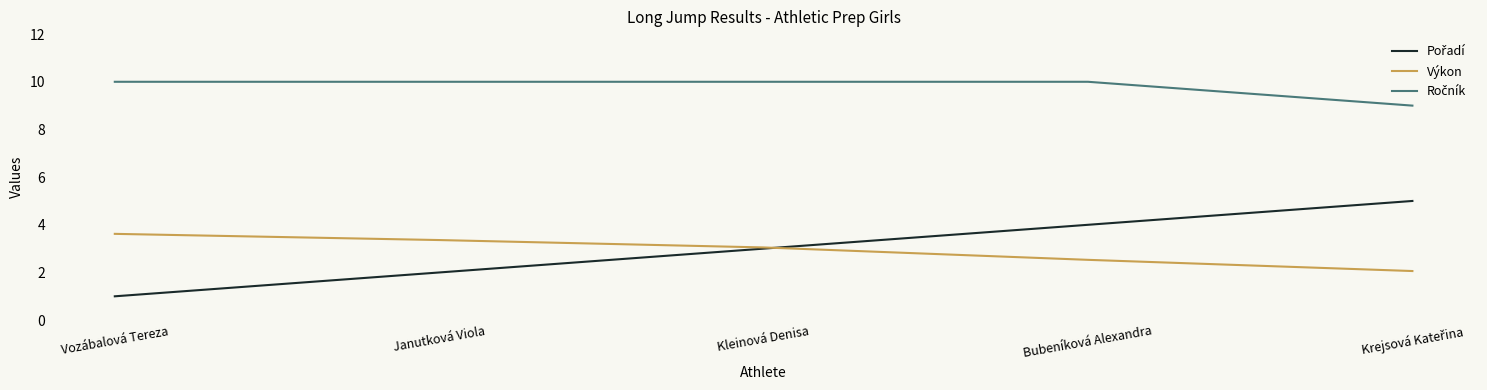

What is the spread (max minus min) of values at Bubeníková Alexandra?

7.5